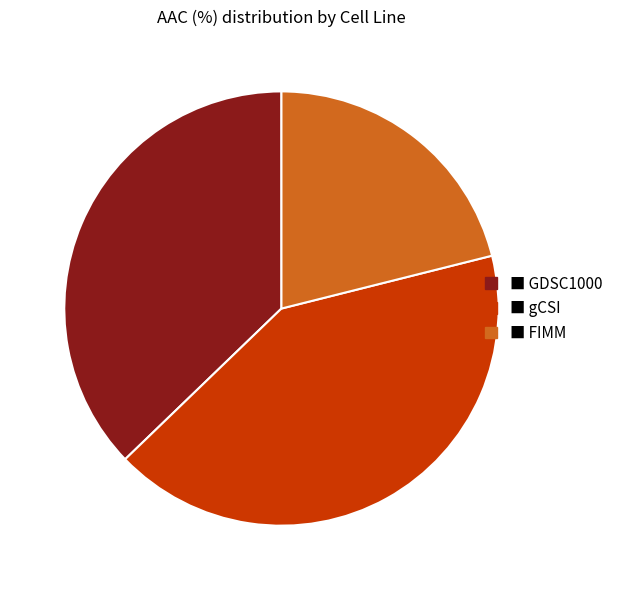

Is there a majority slice in this chart?

No